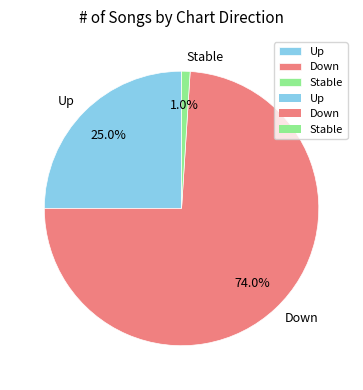

Combined, what portion of the pie is Up and Down?

99.0%